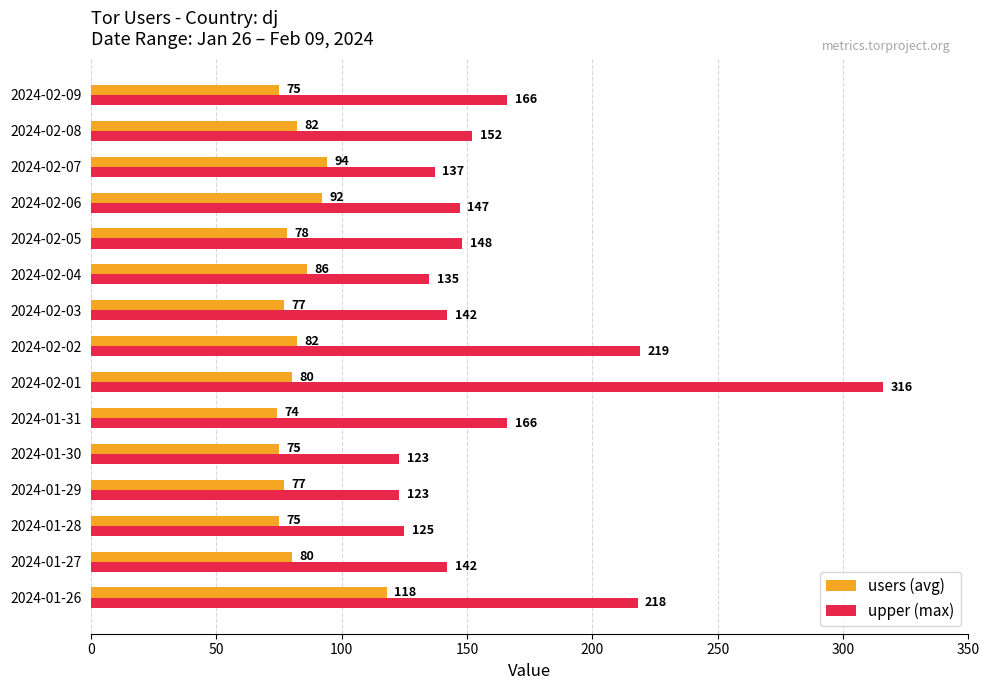

At 2024-02-03, list the series in order from smallest to largest.

users (avg), upper (max)